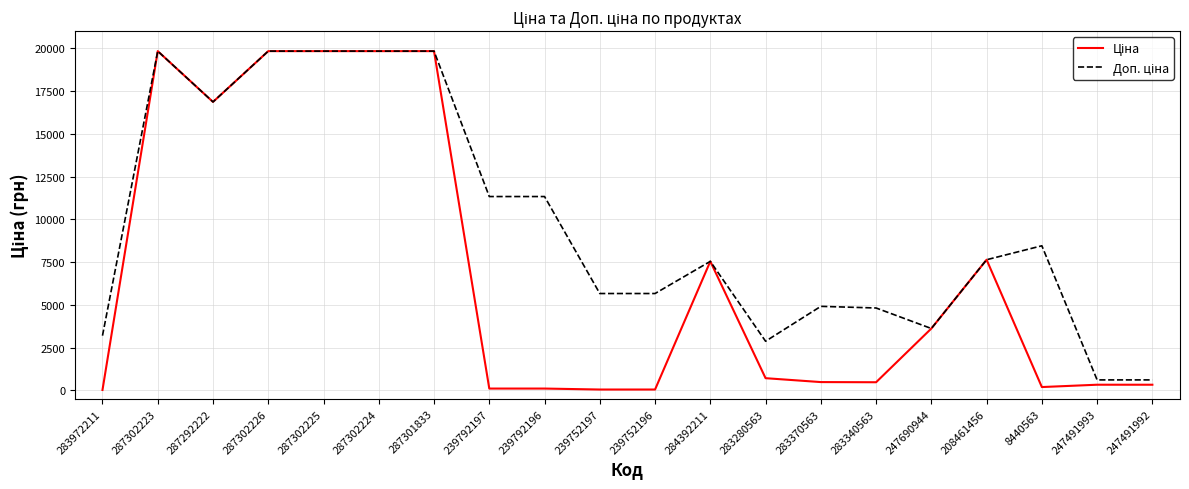

What is the maximum value shown in the chart?

19831.1